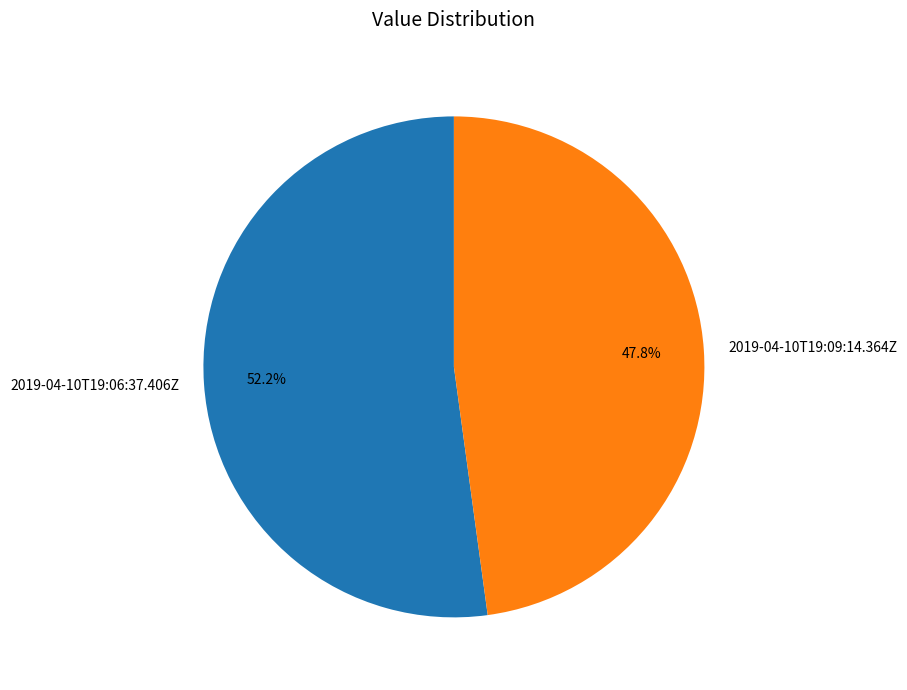

What percentage is the 2019-04-10T19:09:14.364Z slice, to the nearest percent?

48%